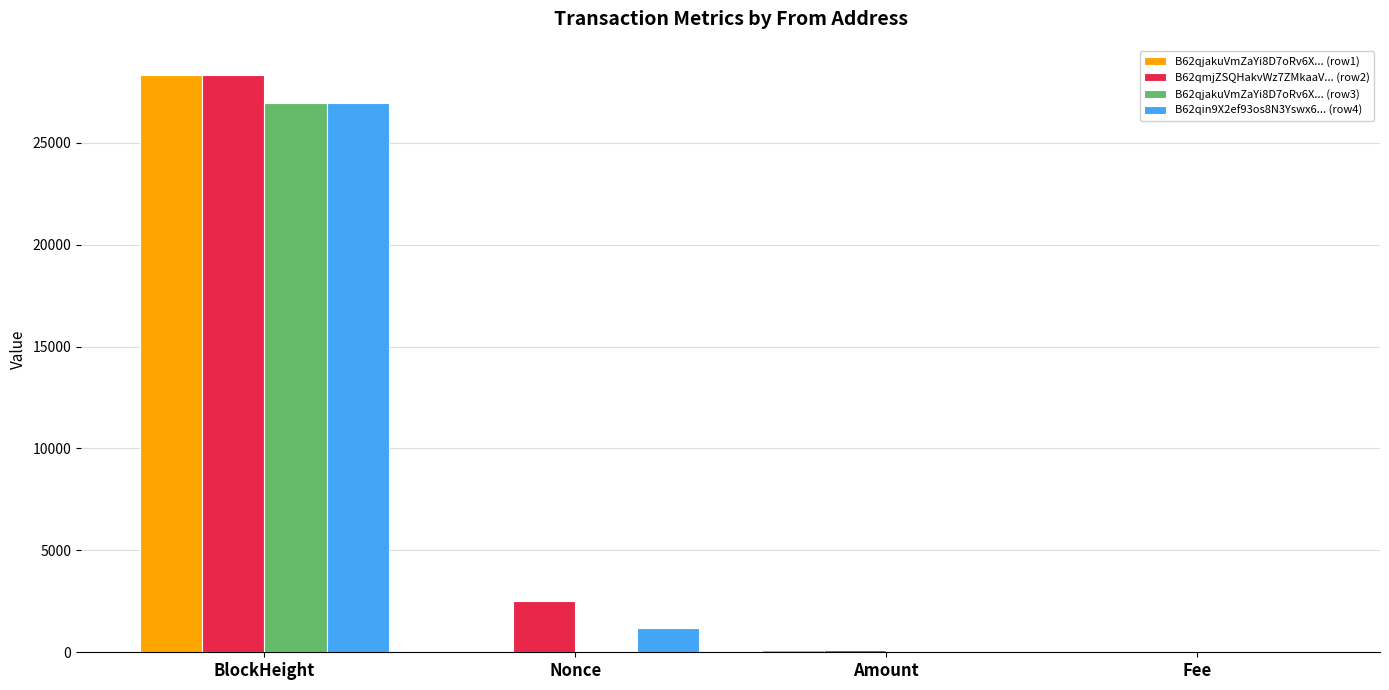

At which category is the sum across all series the highest?

BlockHeight